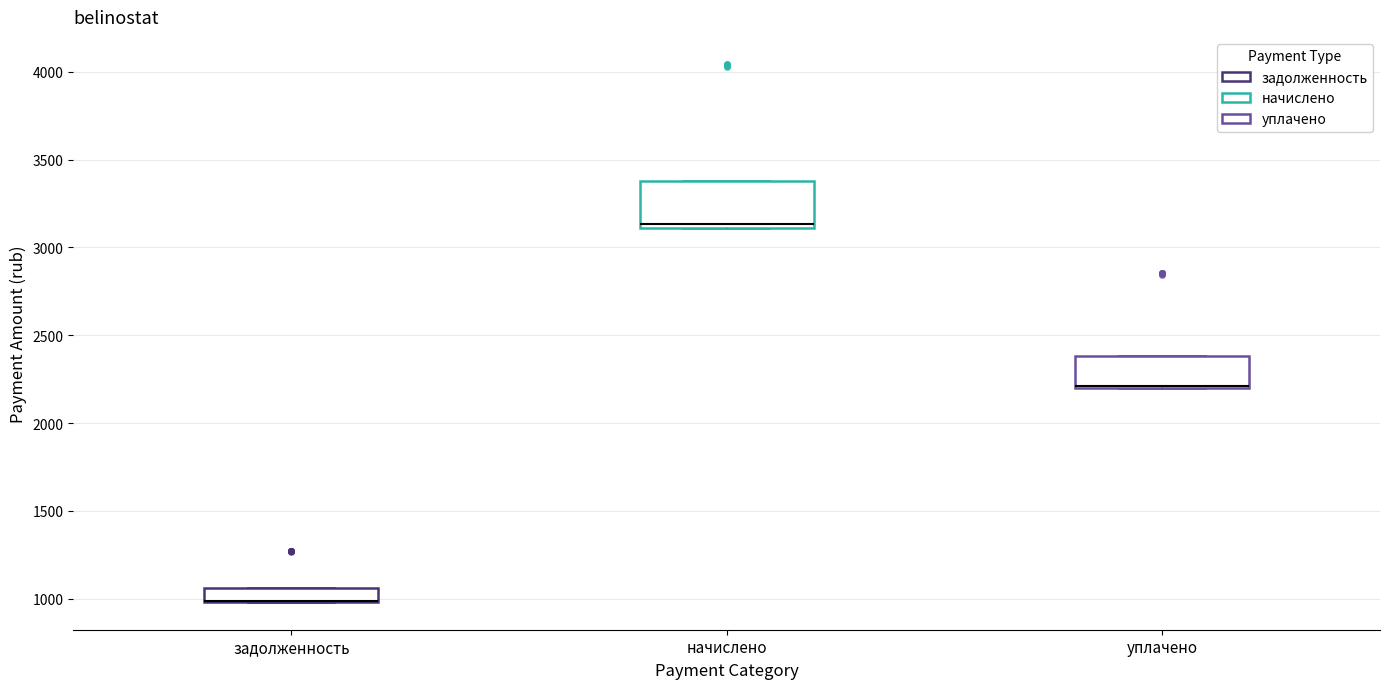

Reading left to right, read every box against the y-axis: the position of its median line, the range the box covers, and the ends of its whiskers. The values are not printed on the chart, so give them approximately, as read against the axis.

задолженность: median 1000 (drawn on the box's lower edge), box 1000 to 1050, whiskers 1000 to 1050
начислено: median 3150, box 3100 to 3400, whiskers 3100 to 3400
уплачено: median 2200, box 2200 to 2400, whiskers 2200 to 2400